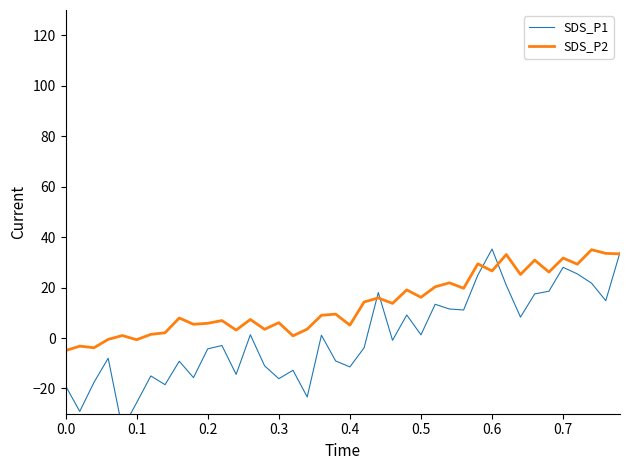

Is the value of SDS_P1 at 16 greater than the value of SDS_P2 at 0.8?

No